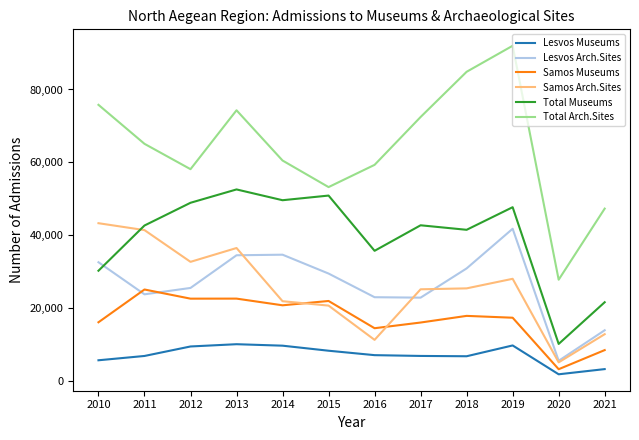

True or false: Samos Museums has a value of 21884 at 2015.

True